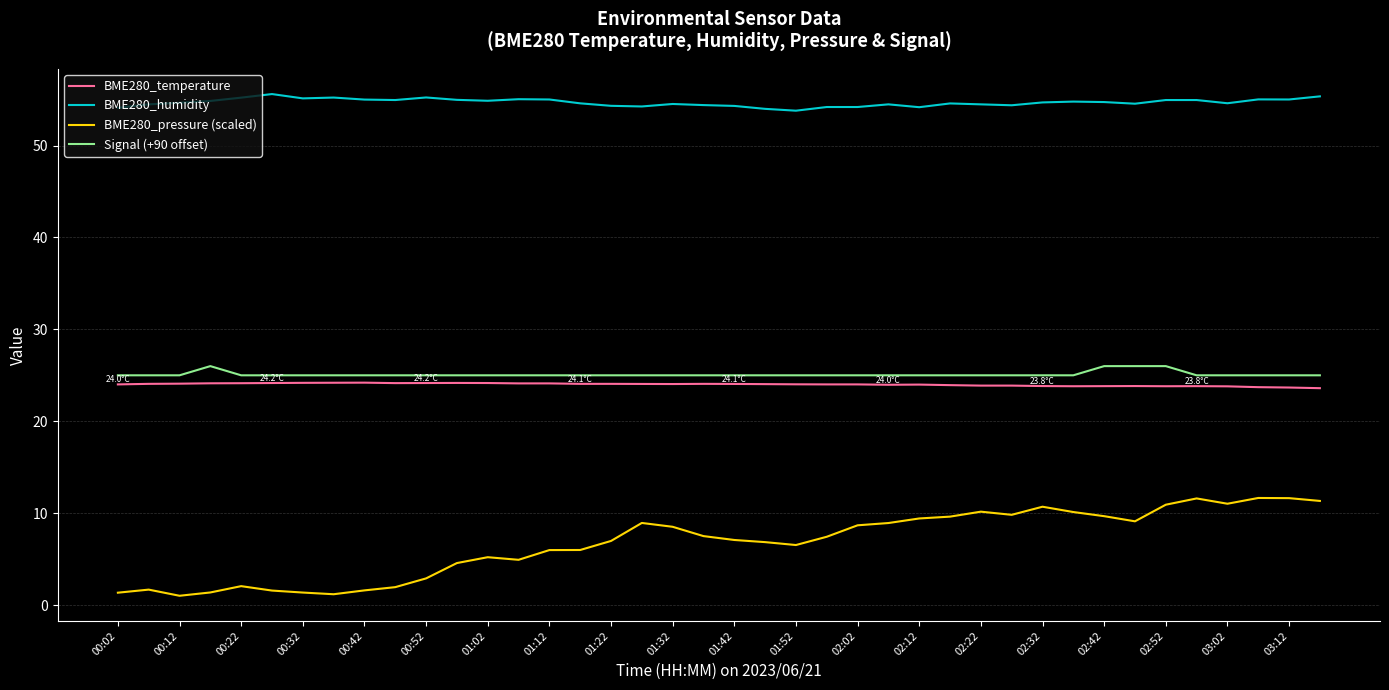

What is the maximum value shown in the chart?

55.6